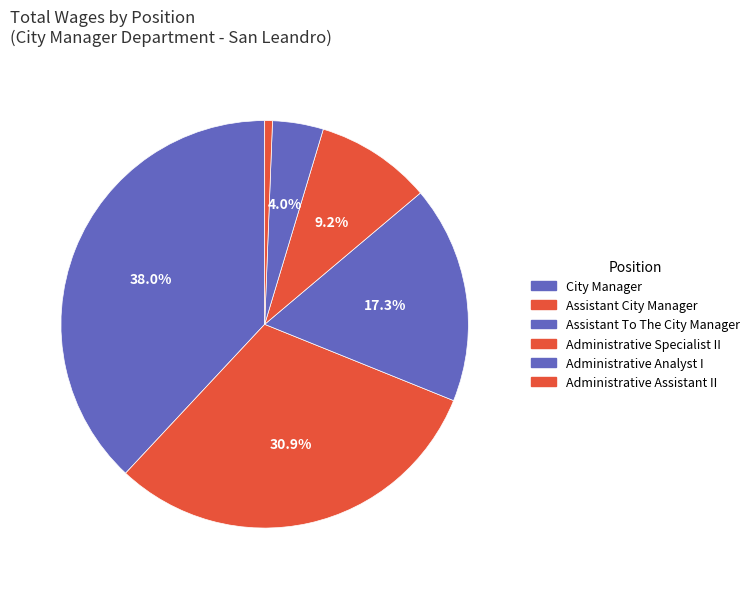

How many segments does this pie chart have?

6